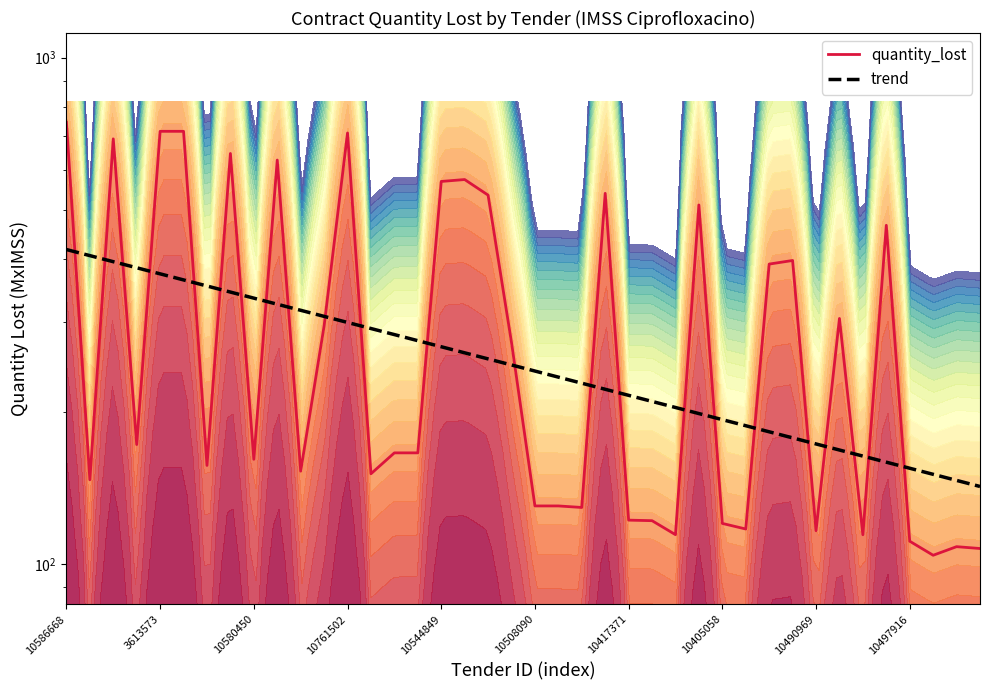

What is the label of the 25th point from the right?

15